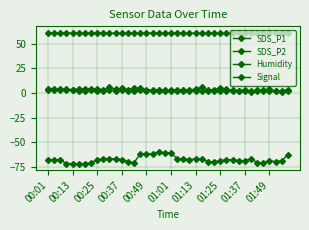

Where is SDS_P1 nearest to the value 4?

01:49